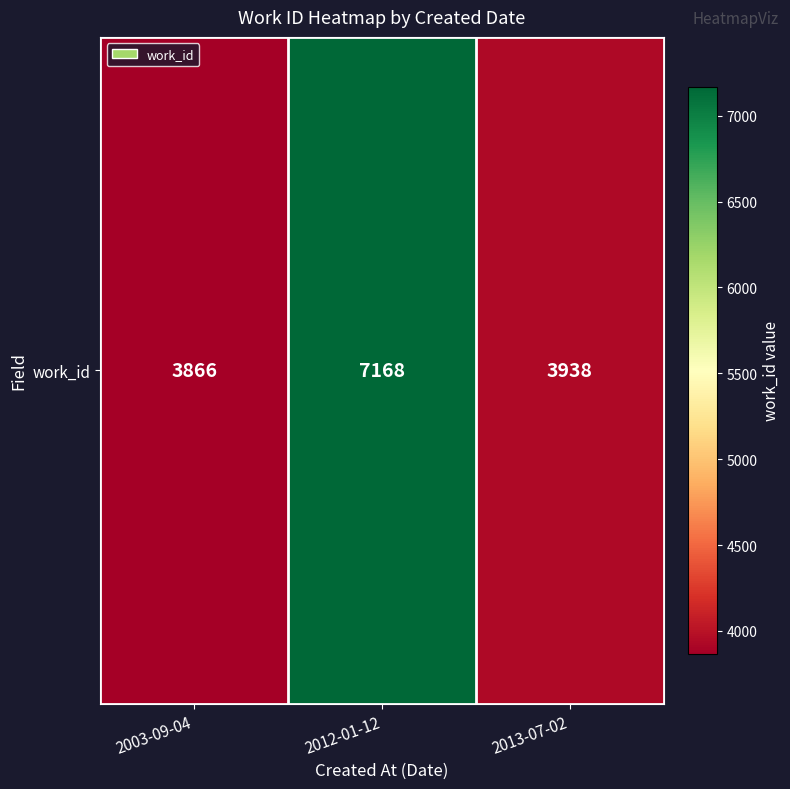

List the labels in order of value, largest first.

2012-01-12, 2013-07-02, 2003-09-04